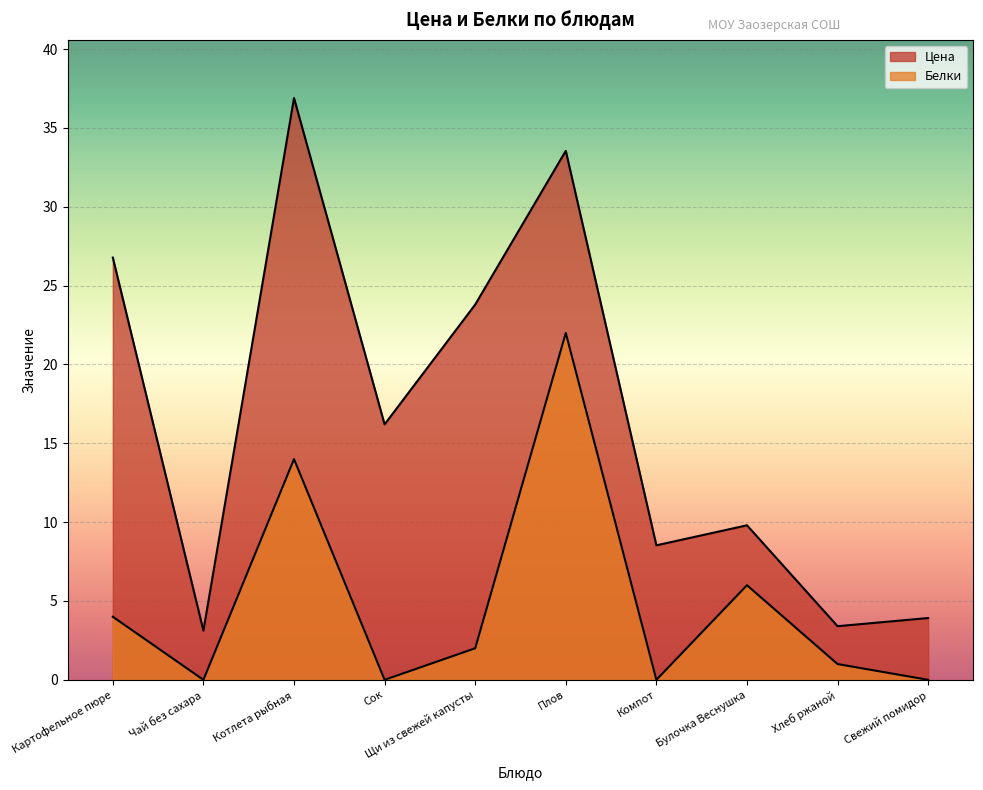

Where is the first local minimum for Белки?

Чай без сахара